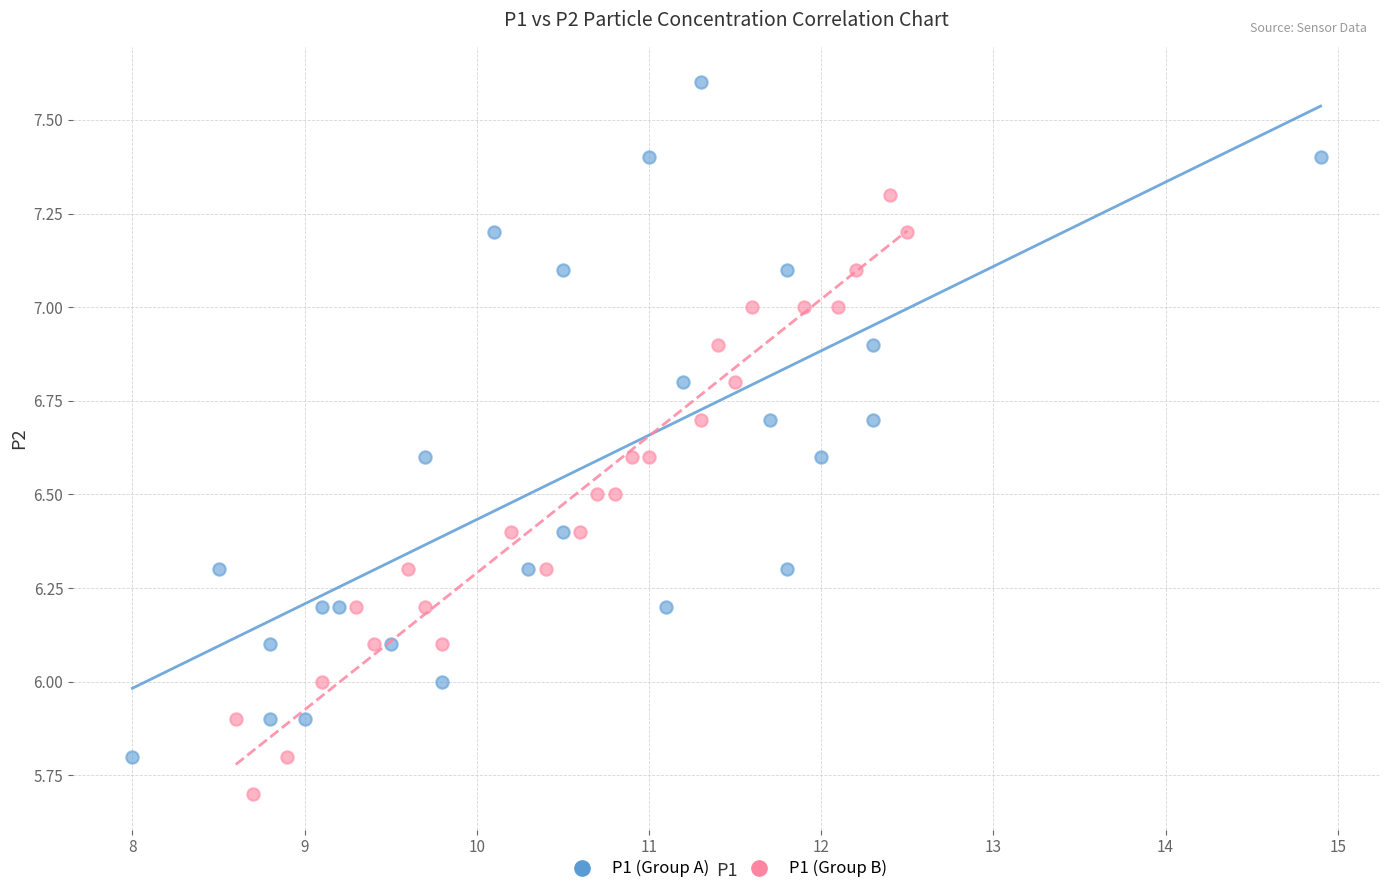

Which series has the widest spread of Y values?

P1 (Group A)